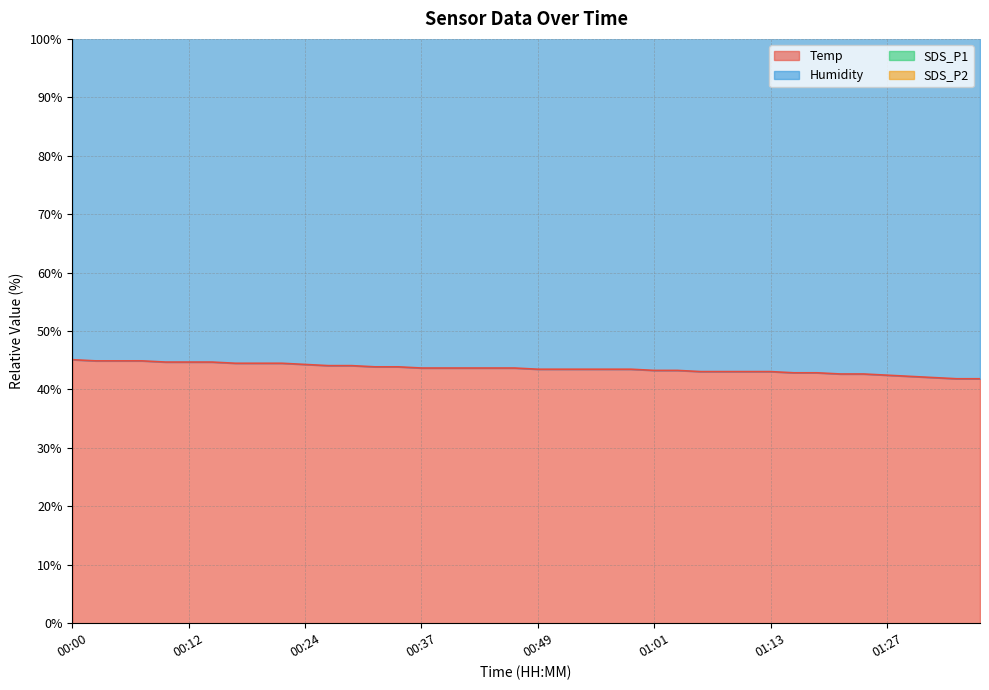

True or false: Temp has a value of 26.8 at 01:08.

False